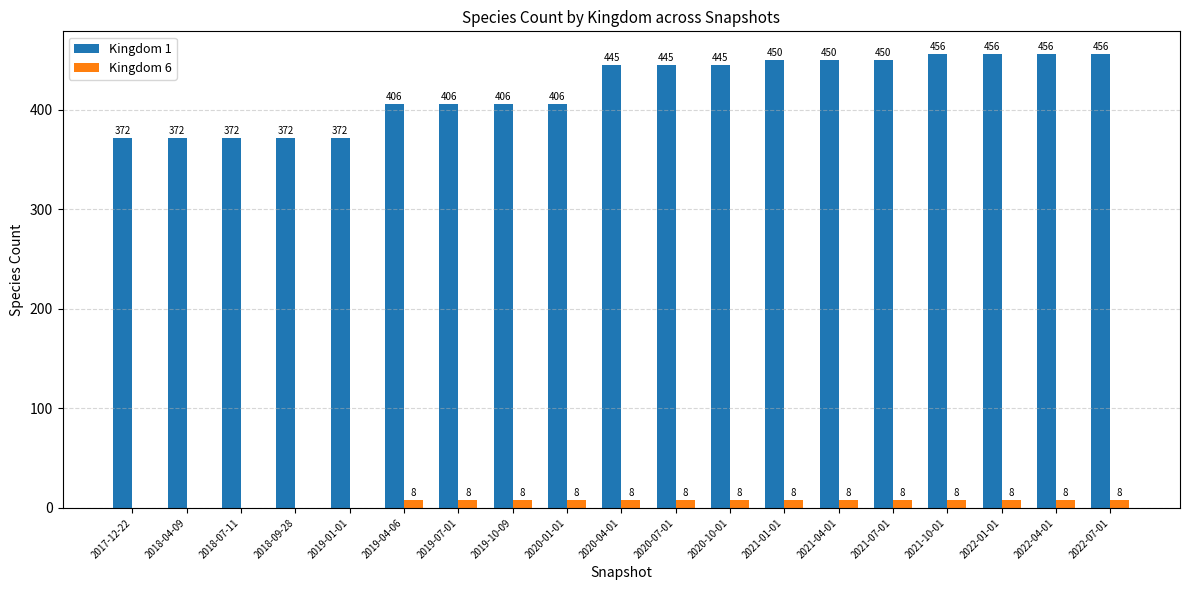

What is the greatest value displayed?

456